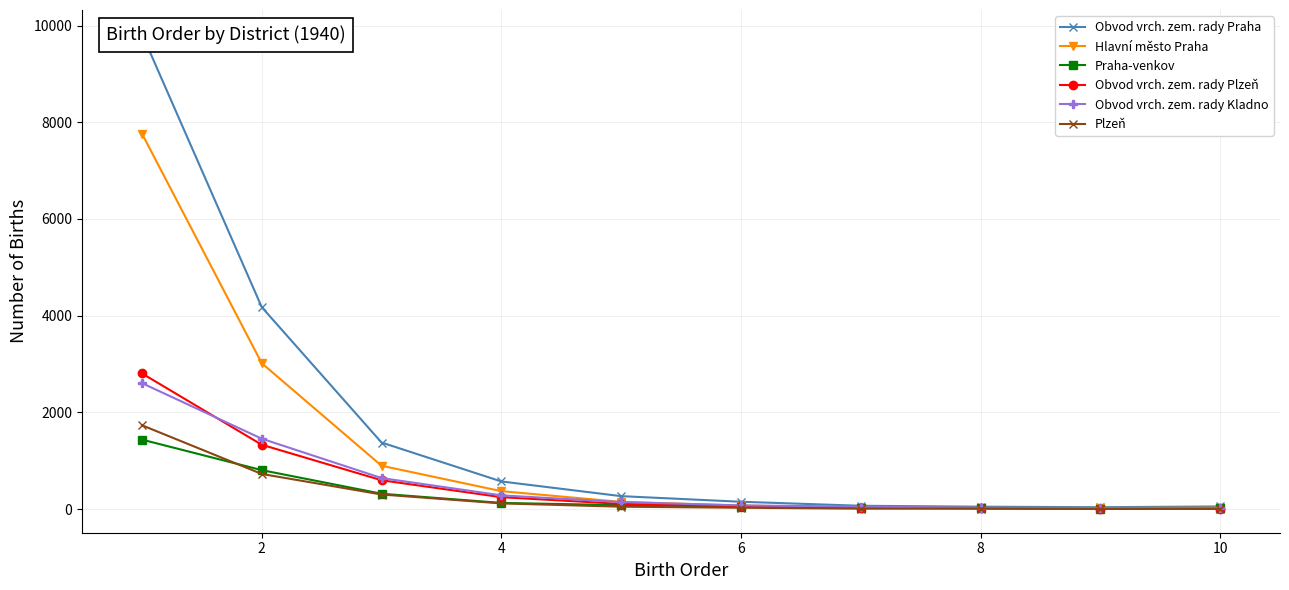

Which category has the lowest value in the Plzeň series?

8